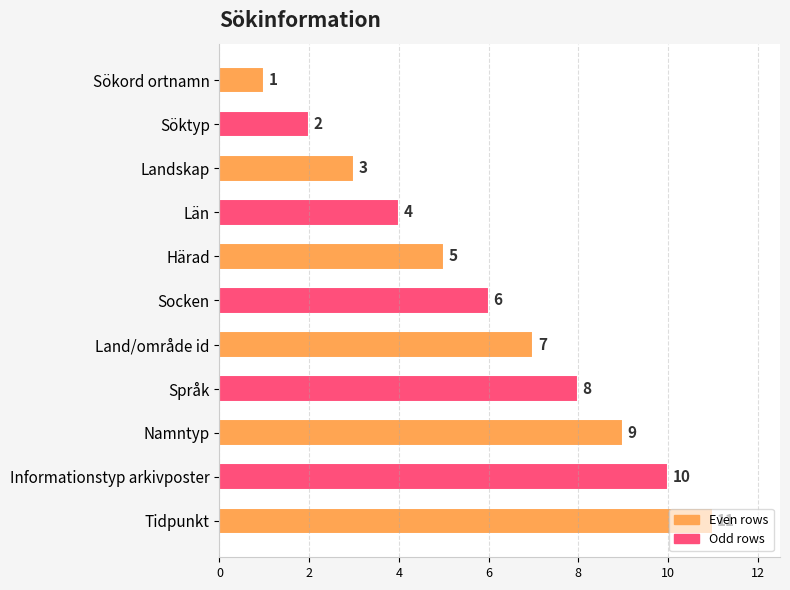

What is the ratio of the value at Språk to the value at Härad?

1.6